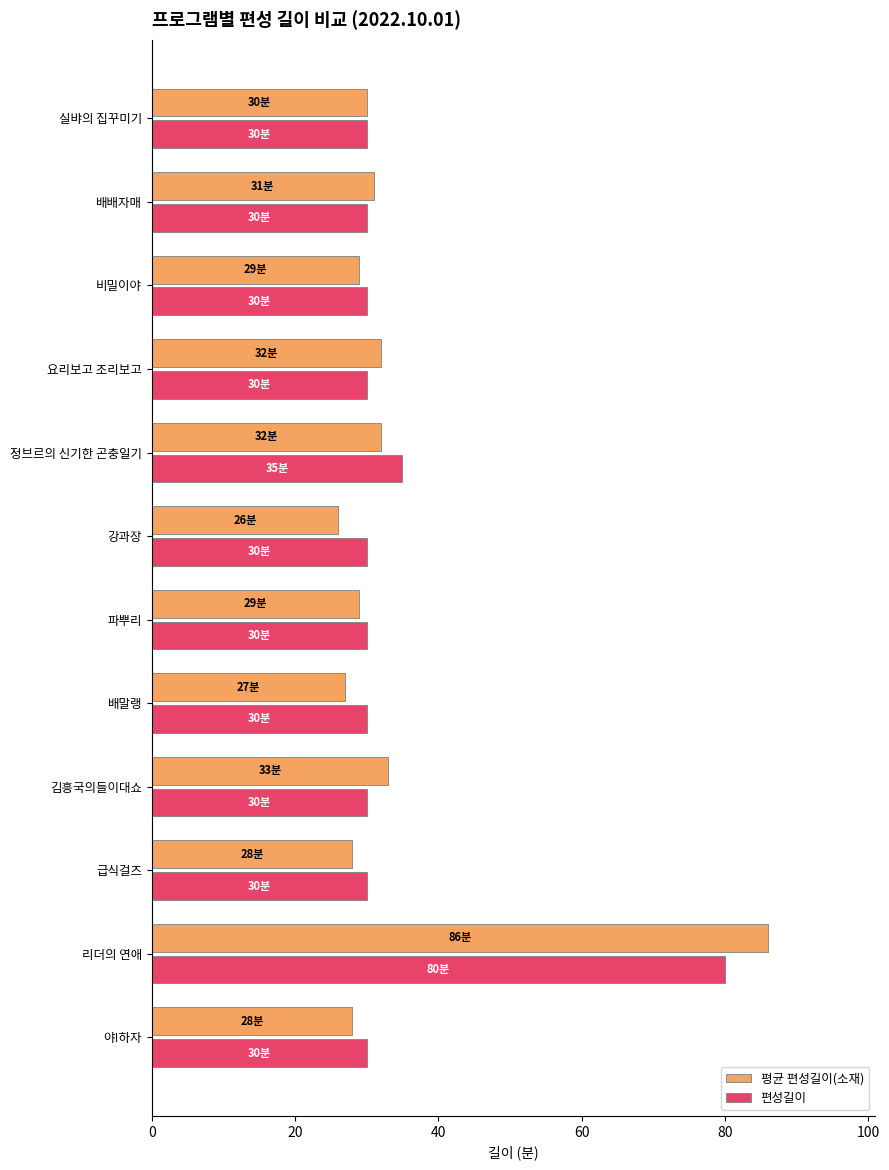

What is the smallest value displayed?

26